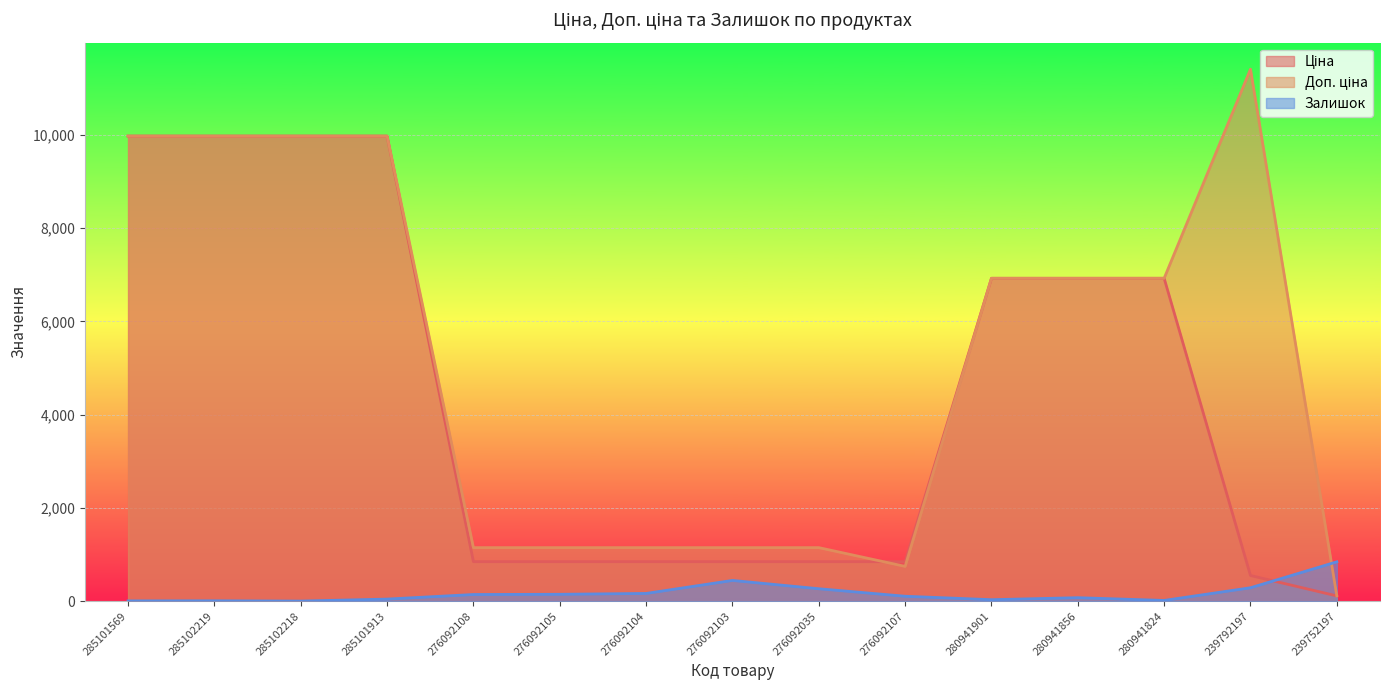

The value of Ціна at 285102219 is 9975.0. True or false?

True